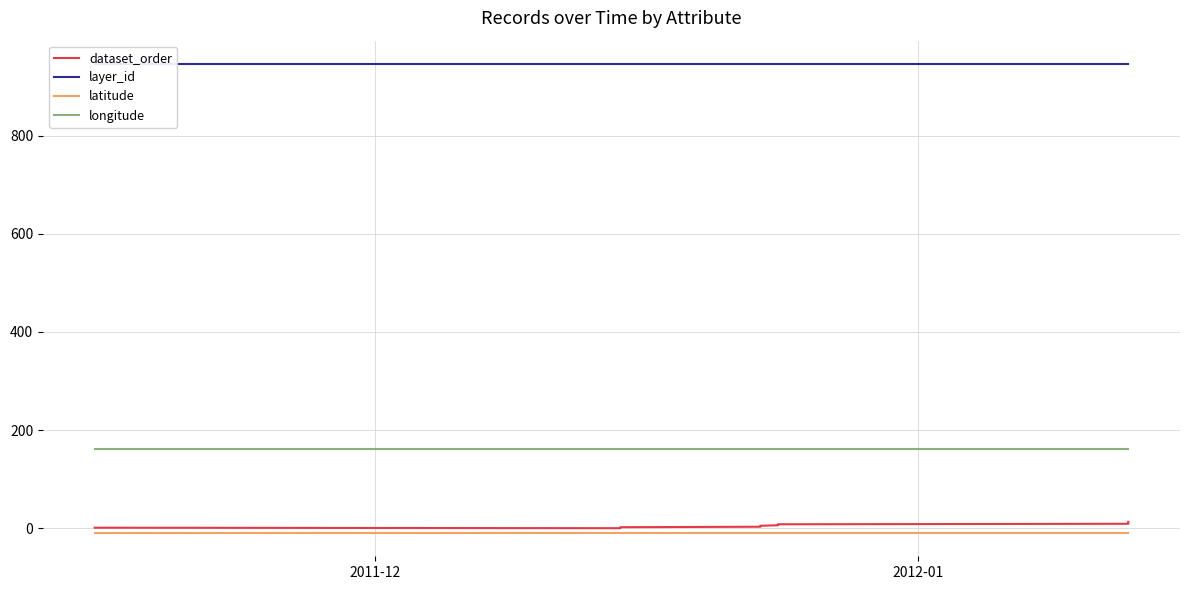

True or false: longitude and dataset_order cross at least once.

False